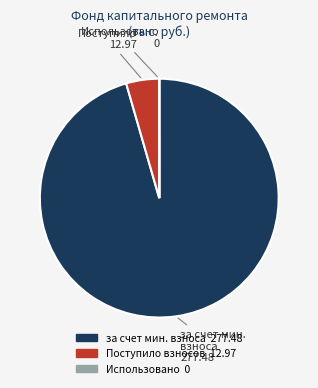

Is there a majority slice in this chart?

Yes